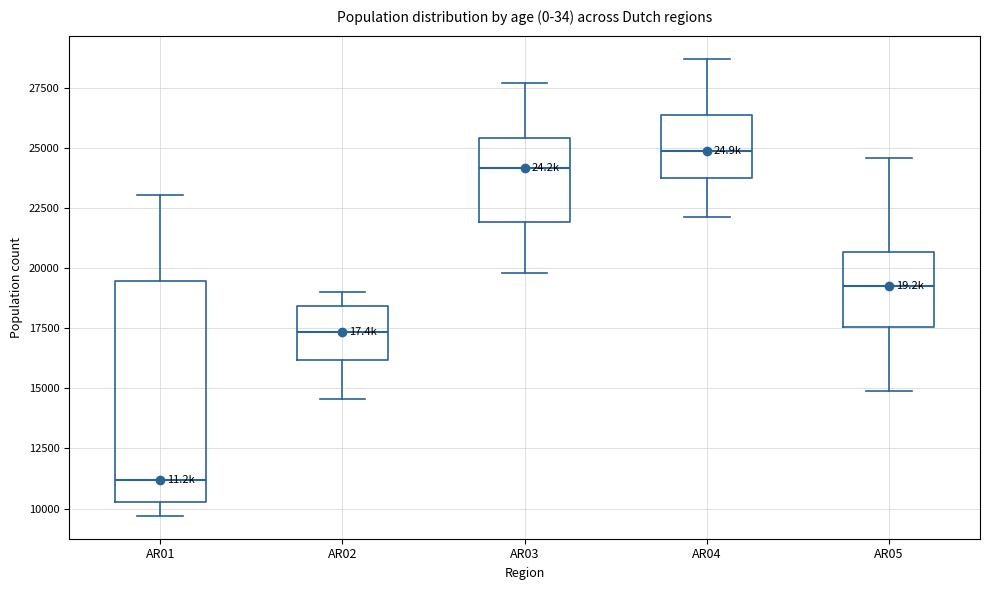

Reading left to right, transcribe this box plot: for each box, give where its median line is, the range the box spans, and where its two whiskers end, as read against the y-axis. The values are not printed on the chart, so give them approximately, as read against the axis.

AR01: median 11000, box 10500 to 19500, whiskers 9500 to 23000
AR02: median 17500, box 16000 to 18500, whiskers 14500 to 19000
AR03: median 24000, box 22000 to 25500, whiskers 20000 to 27500
AR04: median 25000, box 24000 to 26500, whiskers 22000 to 28500
AR05: median 19000, box 17500 to 20500, whiskers 15000 to 24500